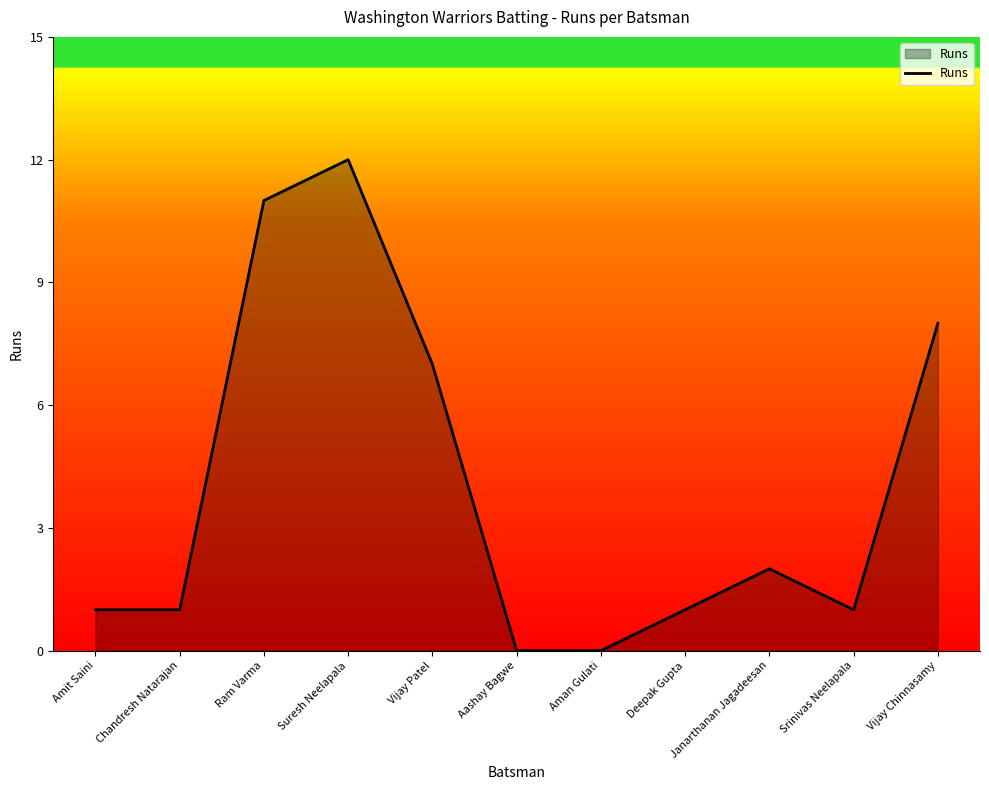

Does the chart display data point markers on the line(s)?

No